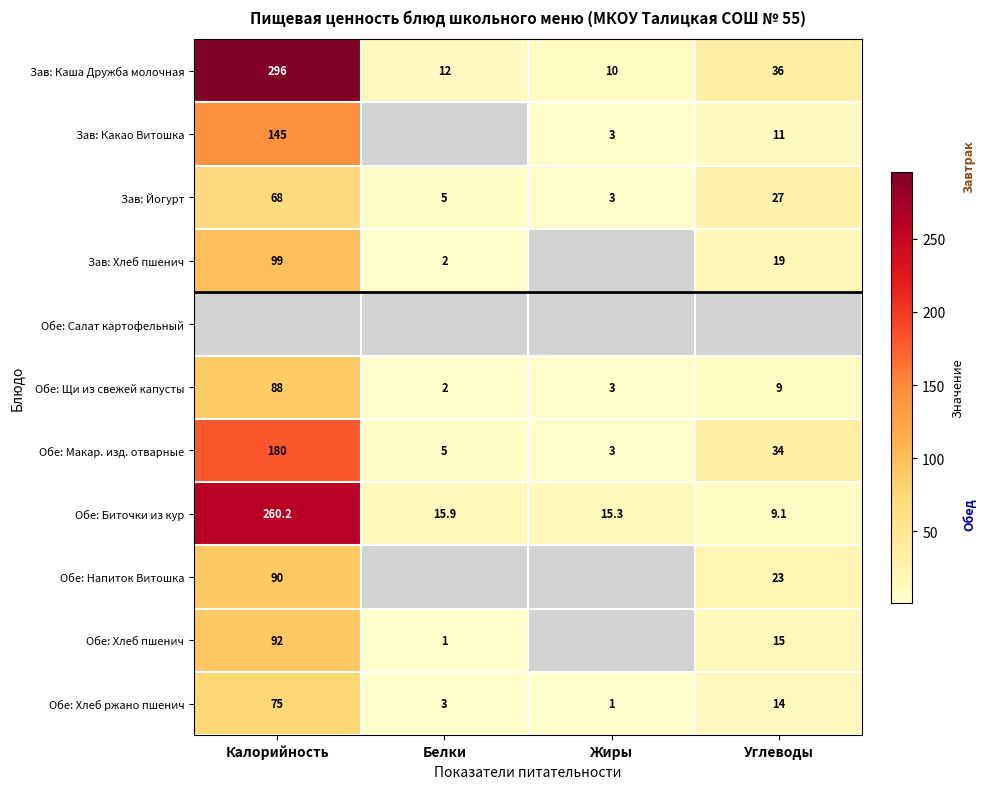

How many data points in Обе: Биточки из кур are above 15?

3